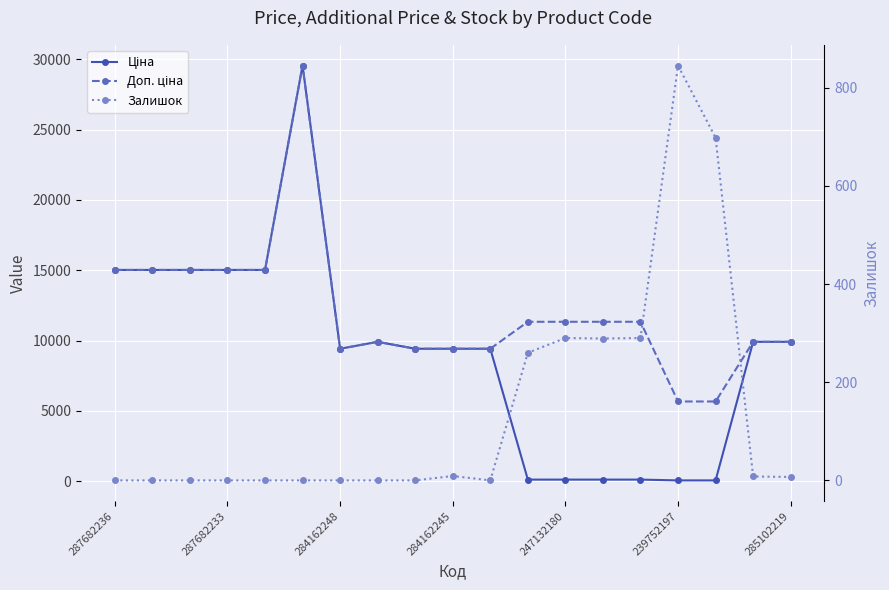

At 7, list the series in order from largest to smallest.

Ціна, Доп. ціна, Залишок